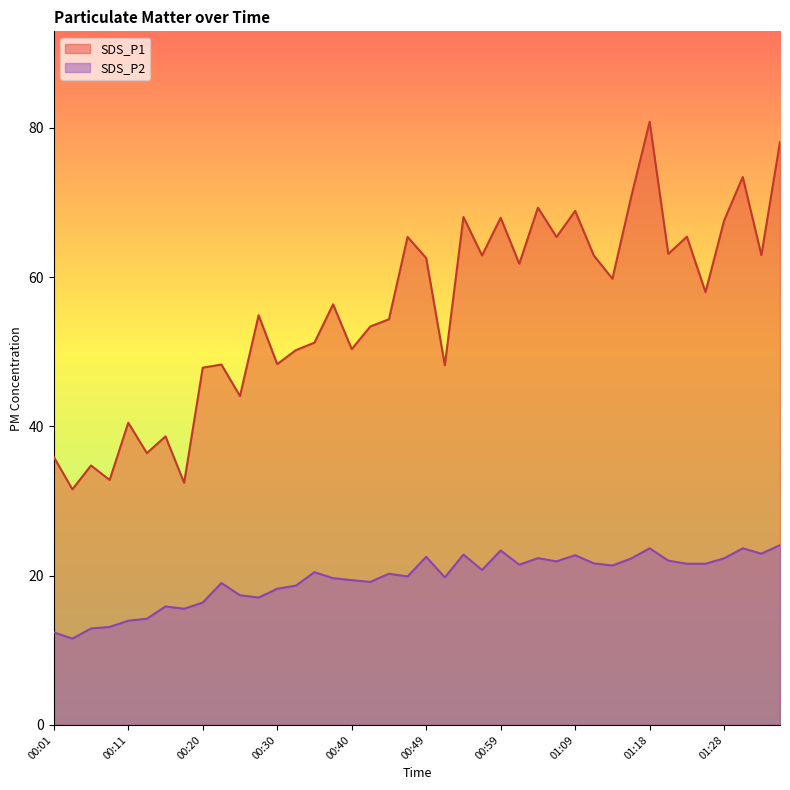

At which category does SDS_P2 reach its first local valley?

00:03